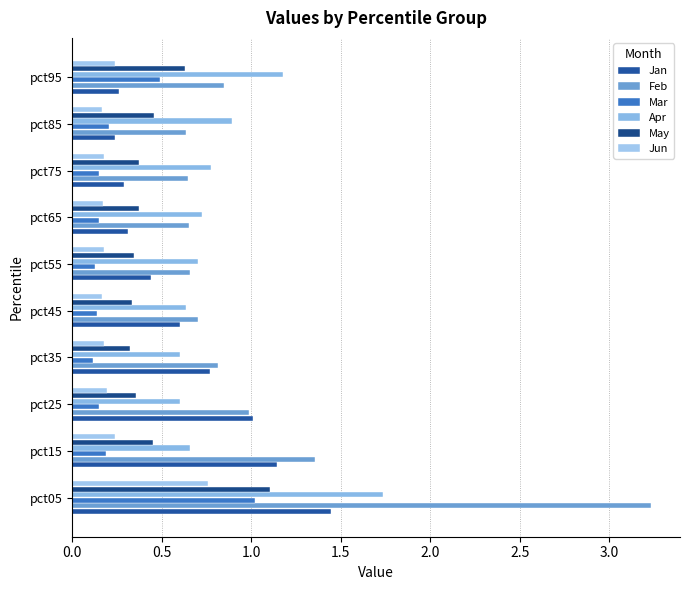

Count the number of data series in this chart.

6